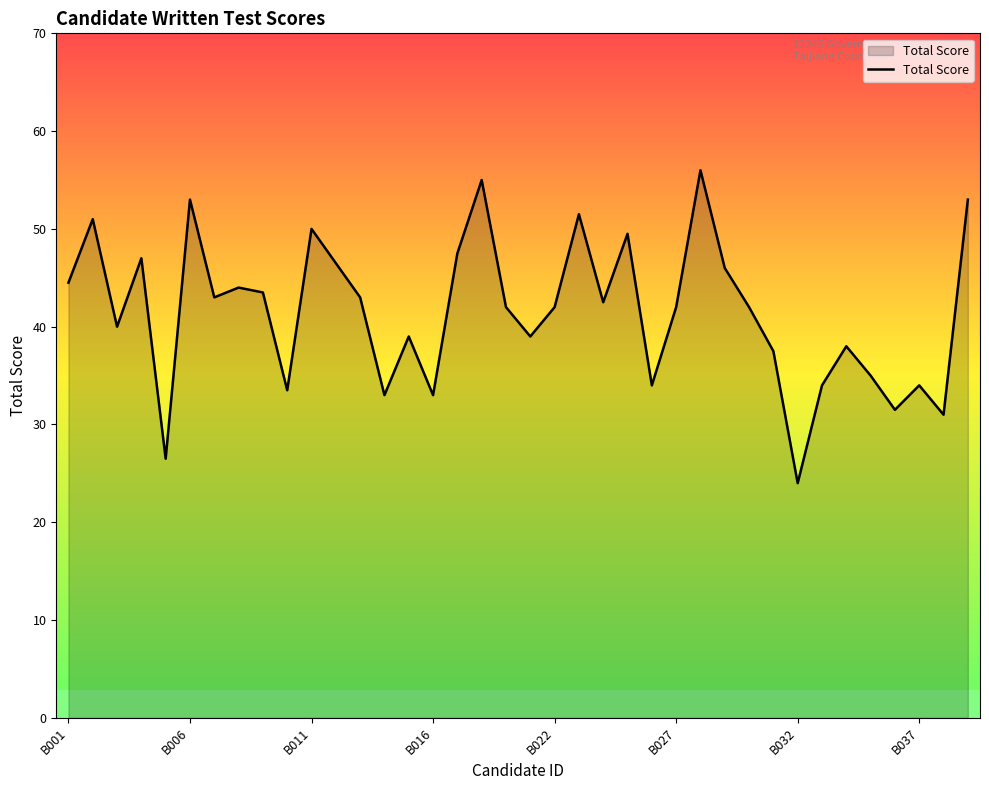

What is the maximum value shown in the chart?

56.0